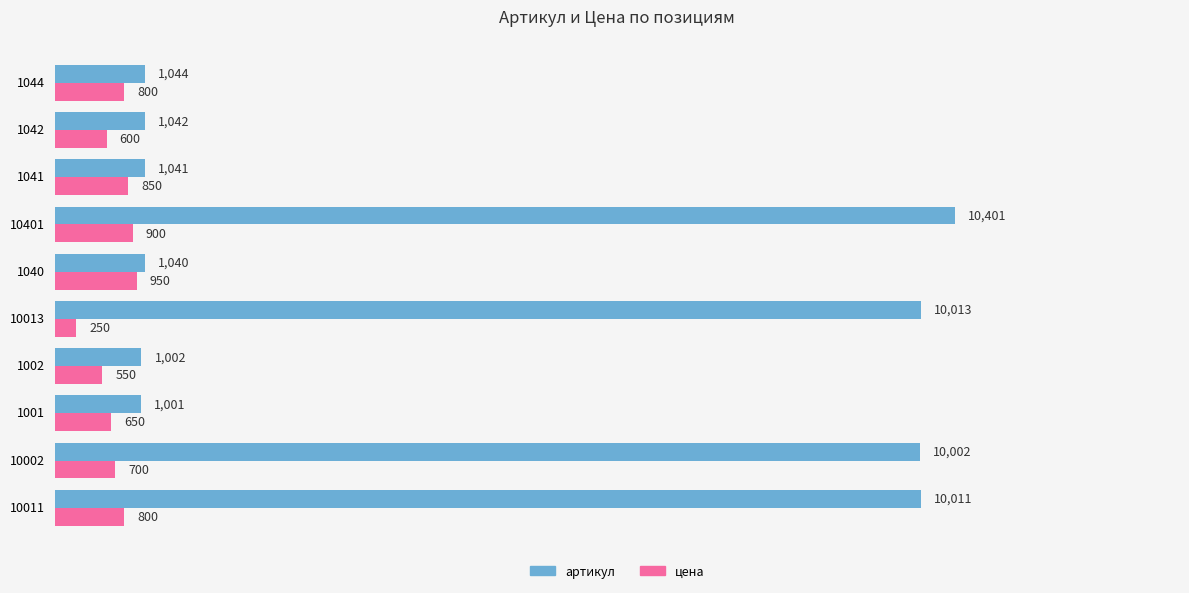

True or false: цена has a value of 800 at 1044.

True